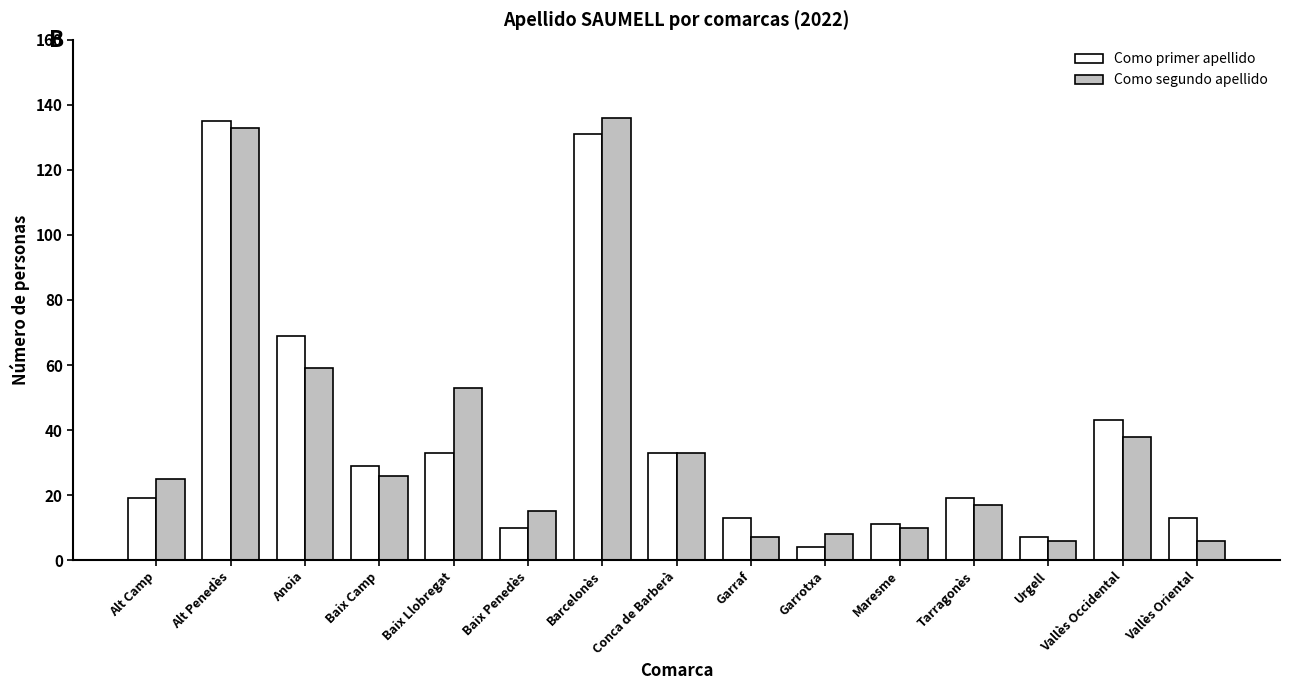

Is the value of Como primer apellido at Baix Penedès greater than the value of Como segundo apellido at Baix Penedès?

No